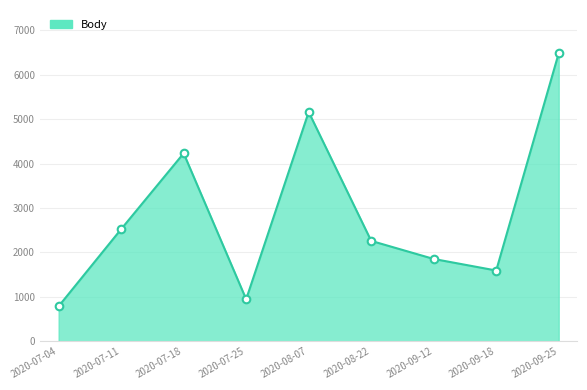

What is the change in value from 2020-07-11 to 2020-09-12?

-671